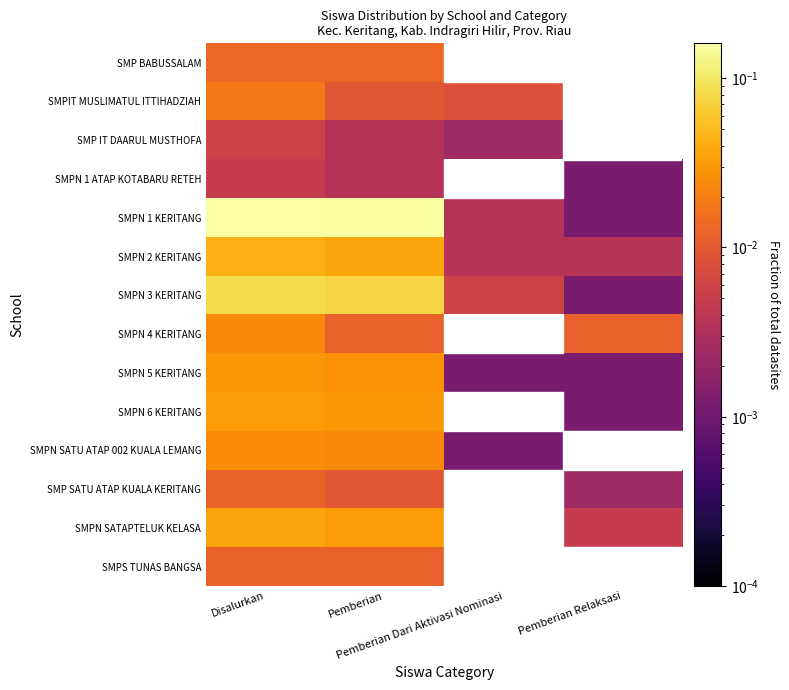

Reading left to right, list all the values displayed in this chart.

SMP BABUSSALAM: Disalurkan=0.0	Pemberian=0.0	Pemberian Dari Aktivasi Nominasi=0.0	Pemberian Relaksasi=0.0
SMPIT MUSLIMATUL ITTIHADZIAH: Disalurkan=0.0	Pemberian=0.0	Pemberian Dari Aktivasi Nominasi=0.0	Pemberian Relaksasi=0.0
SMP IT DAARUL MUSTHOFA: Disalurkan=0.0	Pemberian=0.0	Pemberian Dari Aktivasi Nominasi=0.0	Pemberian Relaksasi=0.0
SMPN 1 ATAP KOTABARU RETEH: Disalurkan=0.0	Pemberian=0.0	Pemberian Dari Aktivasi Nominasi=0.0	Pemberian Relaksasi=0.0
SMPN 1 KERITANG: Disalurkan=0.2	Pemberian=0.2	Pemberian Dari Aktivasi Nominasi=0.0	Pemberian Relaksasi=0.0
SMPN 2 KERITANG: Disalurkan=0.0	Pemberian=0.0	Pemberian Dari Aktivasi Nominasi=0.0	Pemberian Relaksasi=0.0
SMPN 3 KERITANG: Disalurkan=0.1	Pemberian=0.1	Pemberian Dari Aktivasi Nominasi=0.0	Pemberian Relaksasi=0.0
SMPN 4 KERITANG: Disalurkan=0.0	Pemberian=0.0	Pemberian Dari Aktivasi Nominasi=0.0	Pemberian Relaksasi=0.0
SMPN 5 KERITANG: Disalurkan=0.0	Pemberian=0.0	Pemberian Dari Aktivasi Nominasi=0.0	Pemberian Relaksasi=0.0
SMPN 6 KERITANG: Disalurkan=0.0	Pemberian=0.0	Pemberian Dari Aktivasi Nominasi=0.0	Pemberian Relaksasi=0.0
SMPN SATU ATAP 002 KUALA LEMANG: Disalurkan=0.0	Pemberian=0.0	Pemberian Dari Aktivasi Nominasi=0.0	Pemberian Relaksasi=0.0
SMP SATU ATAP KUALA KERITANG: Disalurkan=0.0	Pemberian=0.0	Pemberian Dari Aktivasi Nominasi=0.0	Pemberian Relaksasi=0.0
SMPN SATAPTELUK KELASA: Disalurkan=0.0	Pemberian=0.0	Pemberian Dari Aktivasi Nominasi=0.0	Pemberian Relaksasi=0.0
SMPS TUNAS BANGSA: Disalurkan=0.0	Pemberian=0.0	Pemberian Dari Aktivasi Nominasi=0.0	Pemberian Relaksasi=0.0